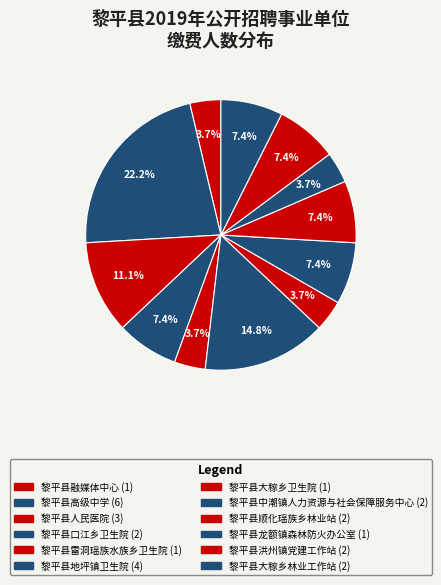

What is the ratio of the value at 黎平县高级中学 to the value at 黎平县洪州镇党建工作站?

3.0